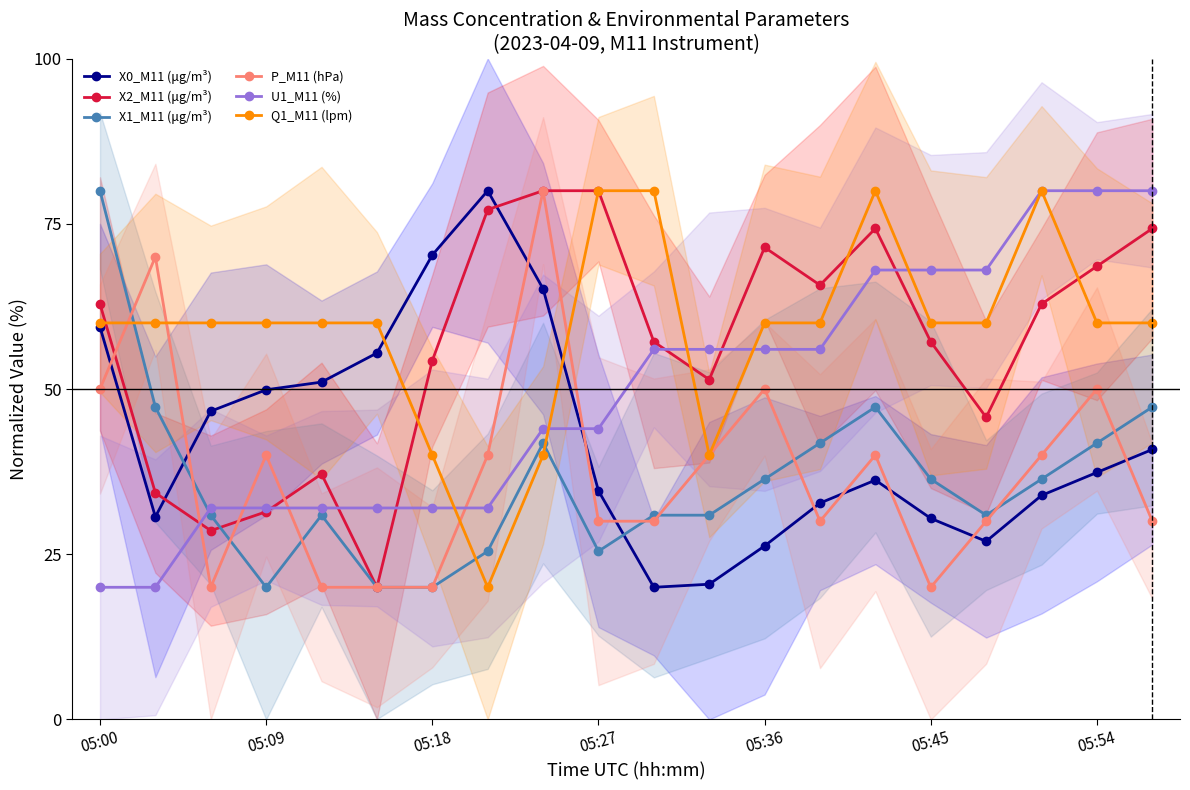

Rank the series by their maximum value, from lowest to highest.

X0_M11 (μg/m³), X2_M11 (μg/m³), X1_M11 (μg/m³), P_M11 (hPa), U1_M11 (%), Q1_M11 (lpm)